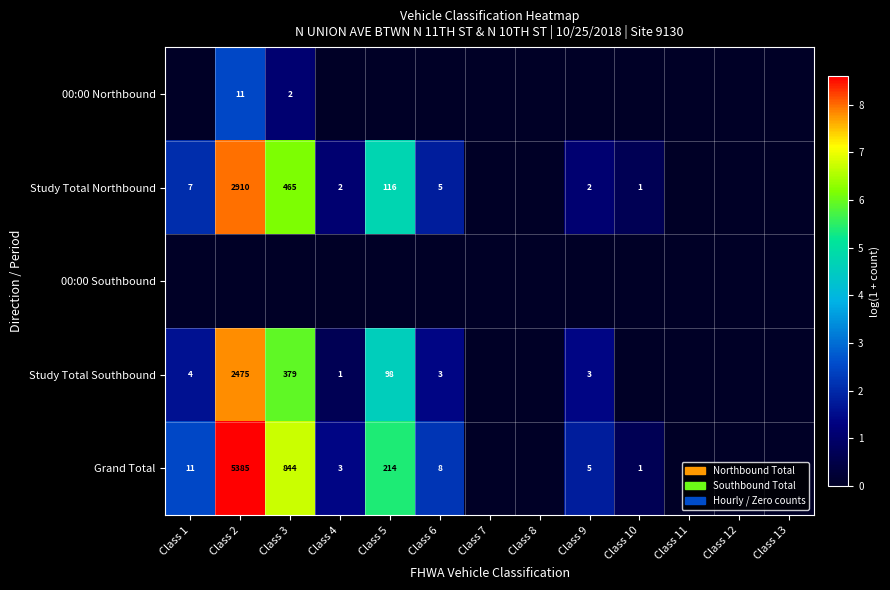

What is the sum of the Study Total Northbound values at Class 2 and Class 1?

2917